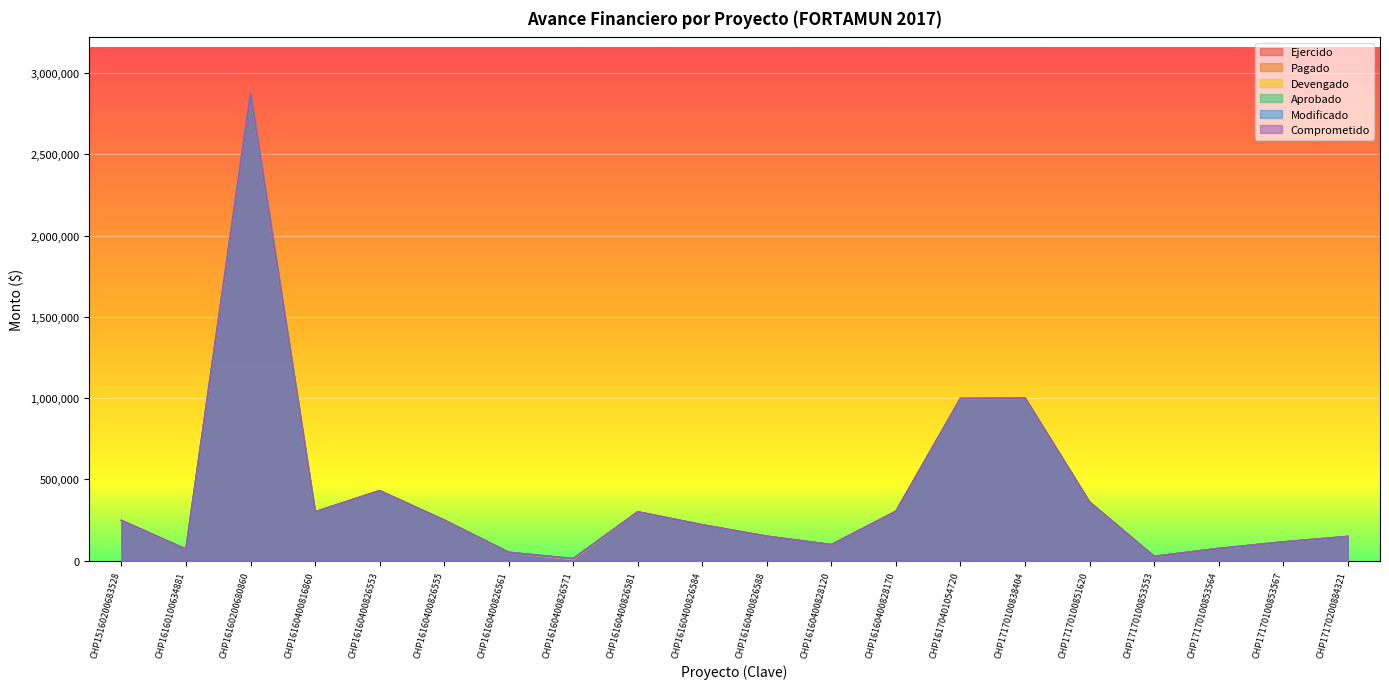

True or false: Pagado and Devengado cross at least once.

False